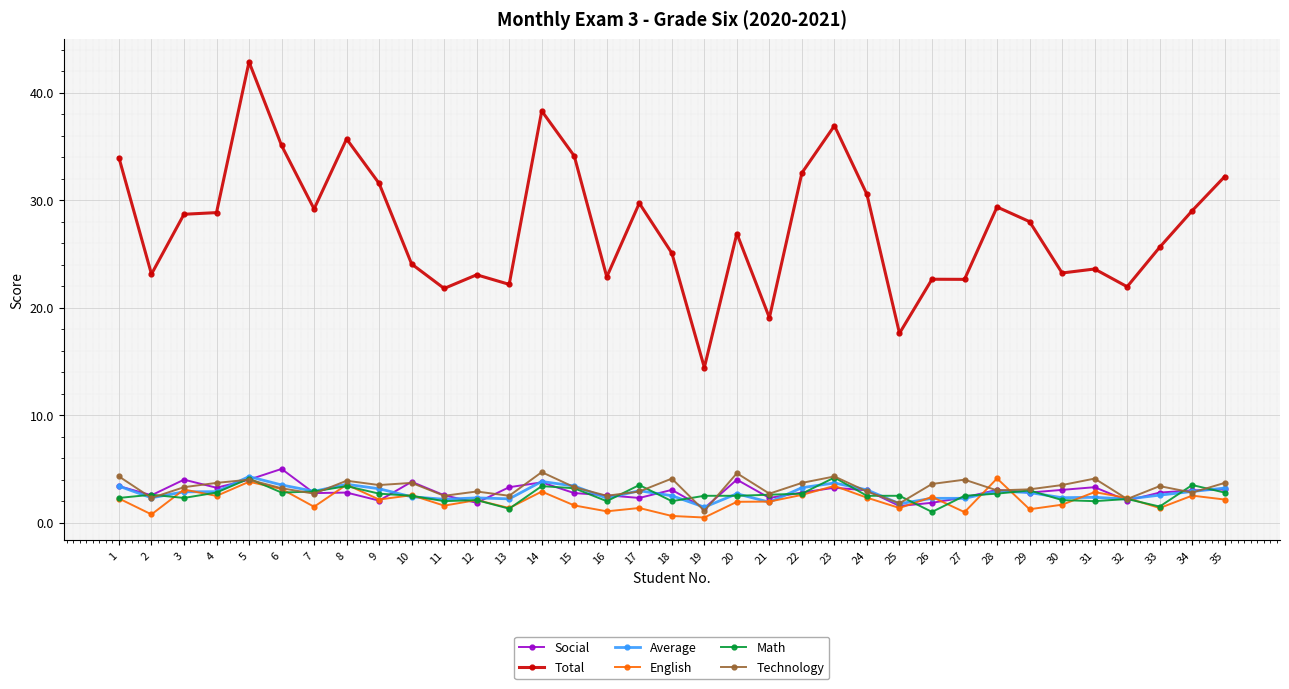

Read the Technology value at 28.

3.0